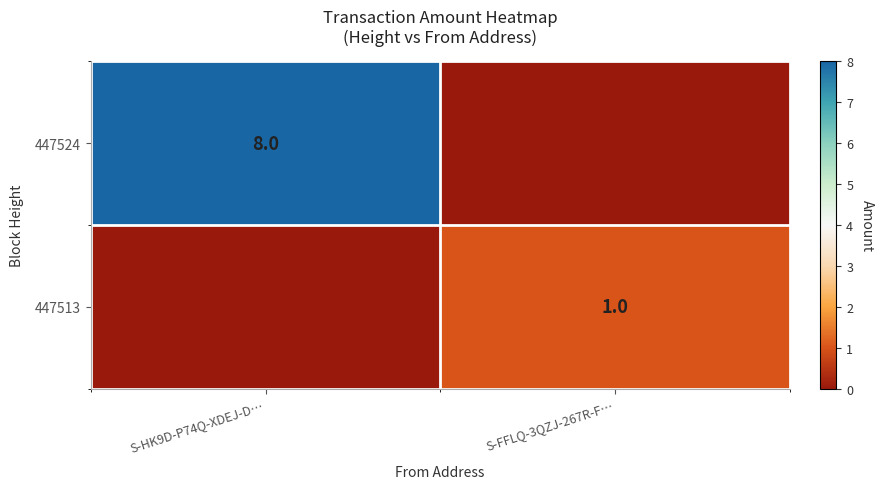

What is the total value across all series at S-FFLQ-3QZJ-267R-F…?

1